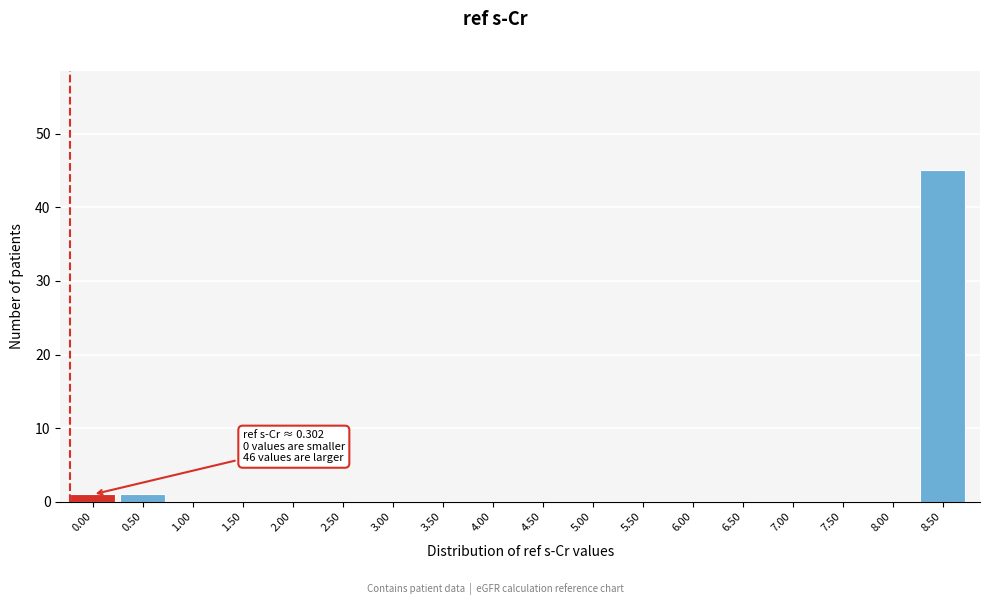

Reading left to right, transcribe all the data shown in this chart.

0.00=1	0.50=1	1.00=0	1.50=0	2.00=0	2.50=0	3.00=0	3.50=0	4.00=0	4.50=0	5.00=0	5.50=0	6.00=0	6.50=0	7.00=0	7.50=0	8.00=0	8.50=45